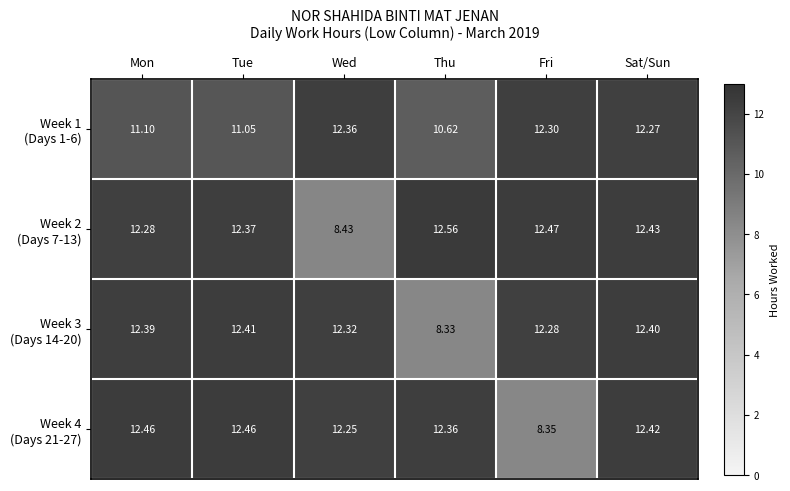

What is the difference between the highest and lowest values at Thu?

4.2